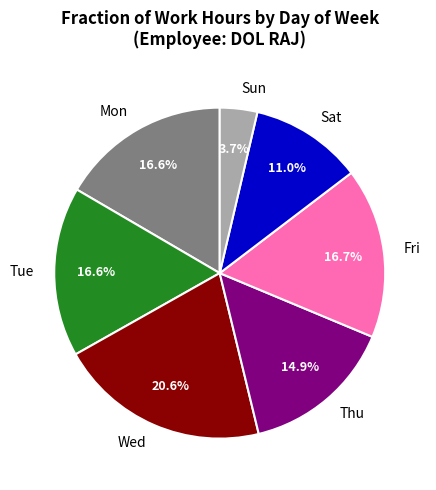

Does Wed represent more than half of the total?

No